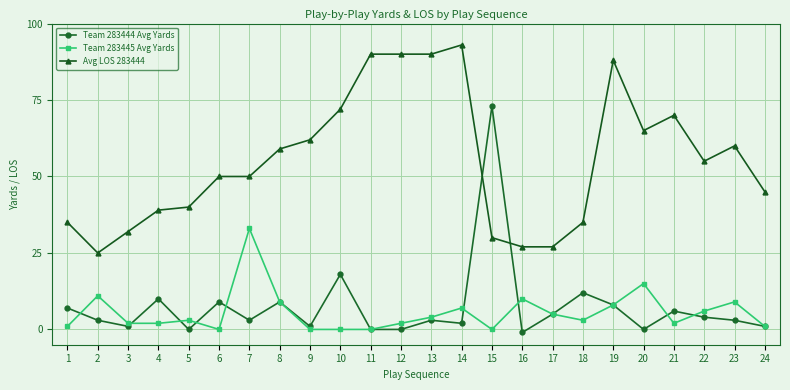

True or false: Team 283445 Avg Yards and Avg LOS 283444 intersect in this chart.

False